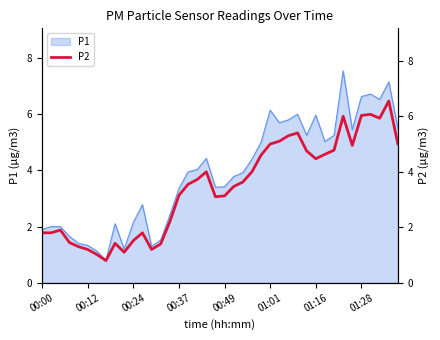

At which label does P1 first exceed 3?

00:37